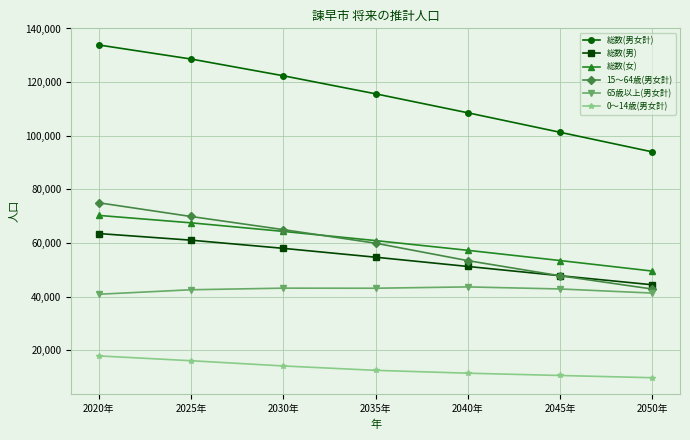

What is the sum of the 総数(女) values at 2050年 and 2030年?

113893